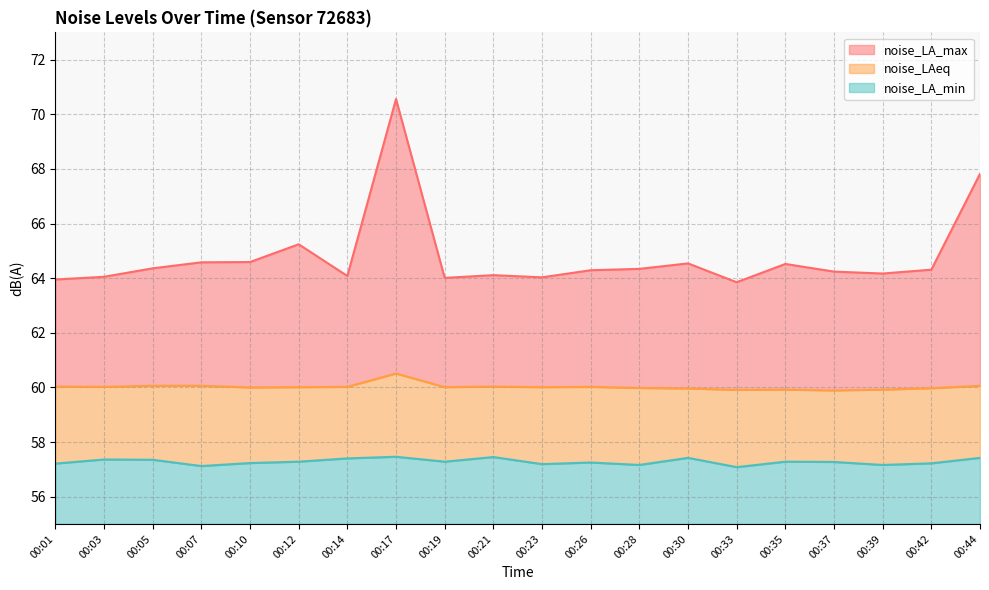

What is the difference between the maximum and minimum values in the noise_LAeq series?

0.6